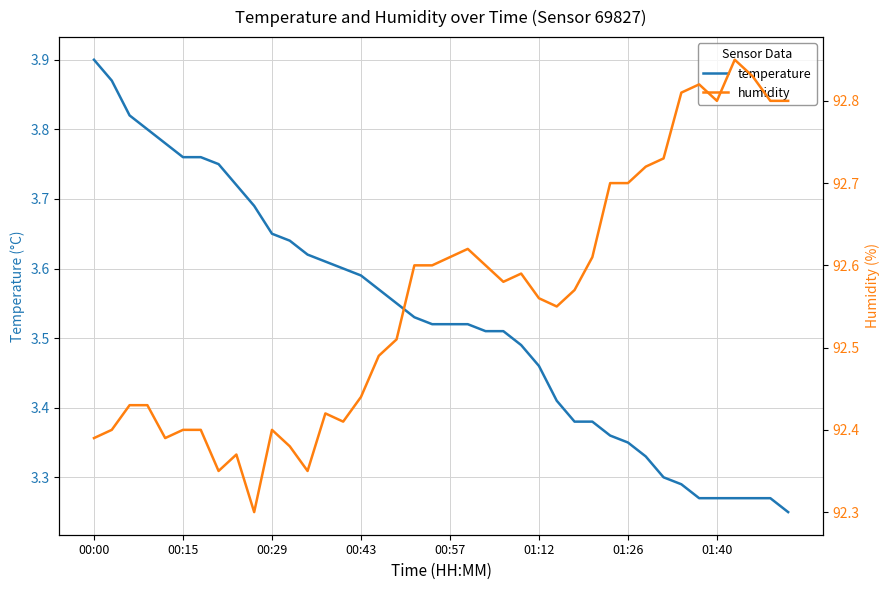

The temperature series shows 3.9 at 00:00. True or false?

True